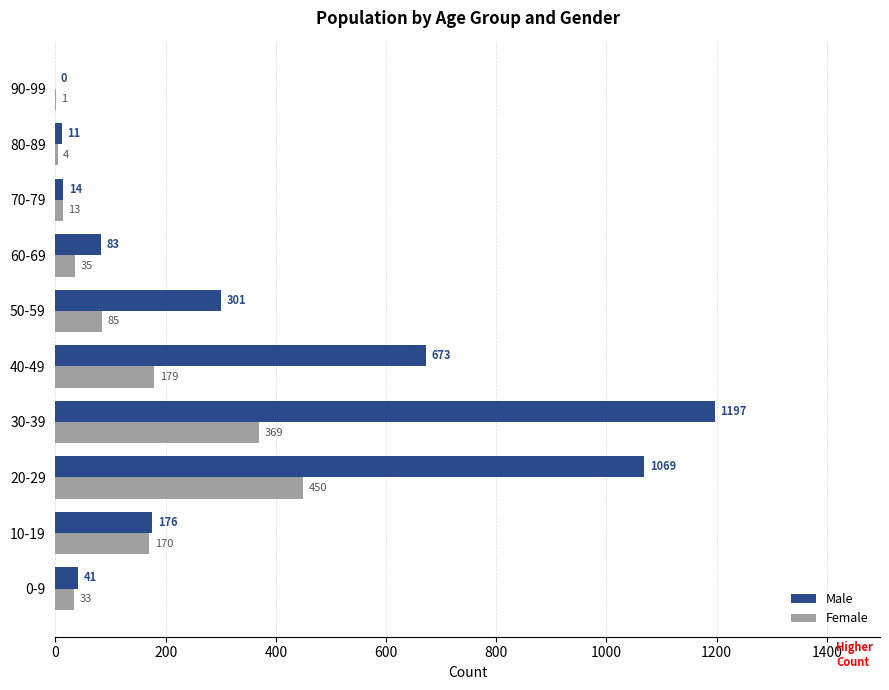

What is the greatest value displayed?

1197